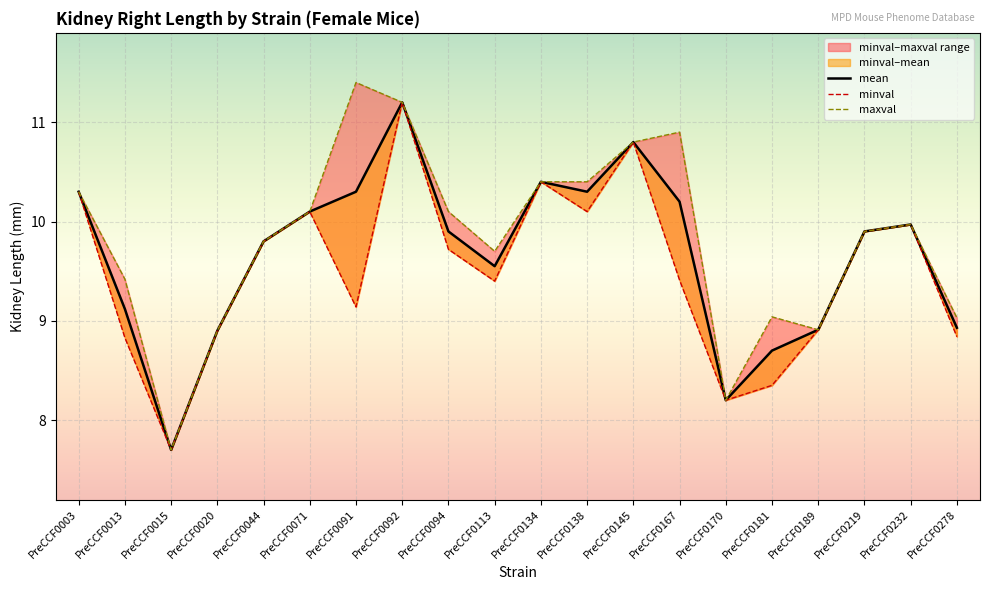

Rank the categories by minval value from highest to lowest.

PreCCF0092, PreCCF0145, PreCCF0134, PreCCF0003, PreCCF0071, PreCCF0138, PreCCF0232, PreCCF0219, PreCCF0044, PreCCF0094, PreCCF0167, PreCCF0113, PreCCF0091, PreCCF0189, PreCCF0020, PreCCF0278, PreCCF0013, PreCCF0181, PreCCF0170, PreCCF0015